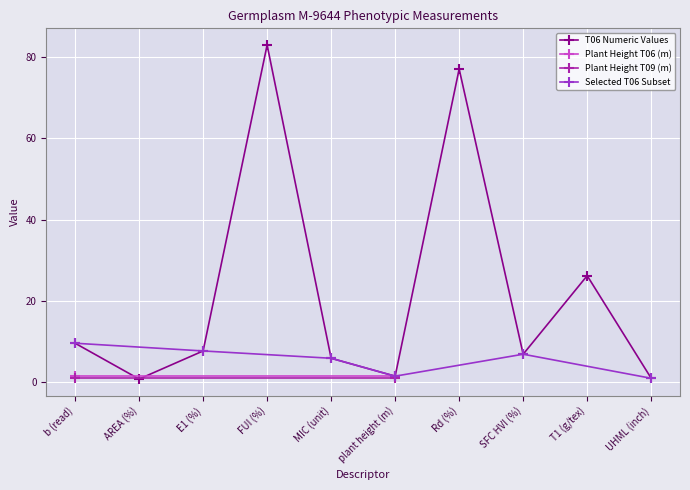

How many values are below 7?

5